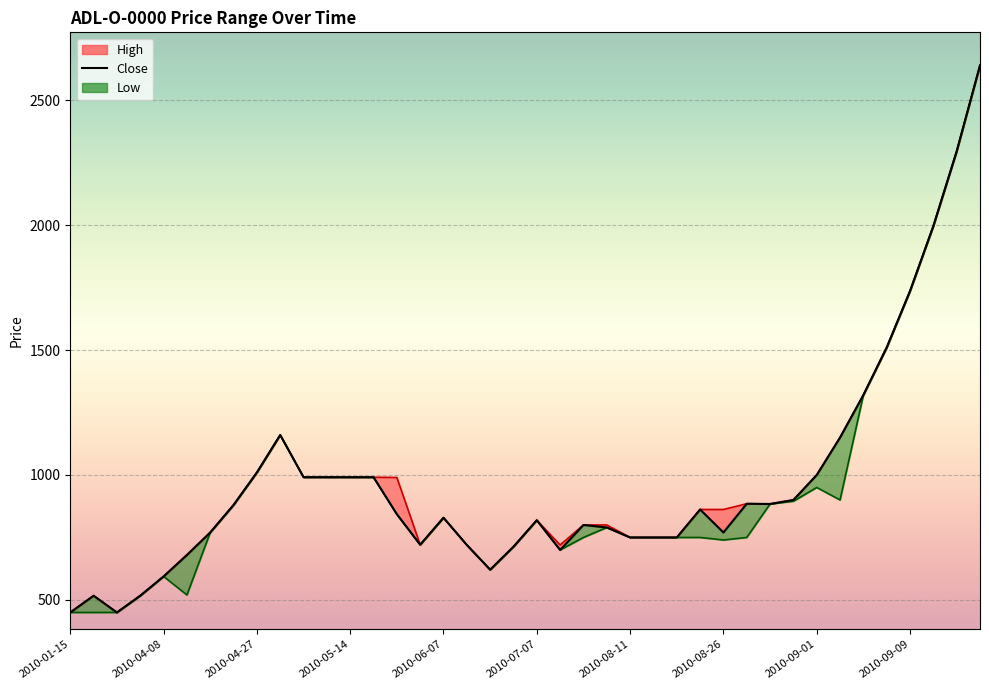

At 2010-08-27, list the series in order from smallest to largest.

Low, High, Close